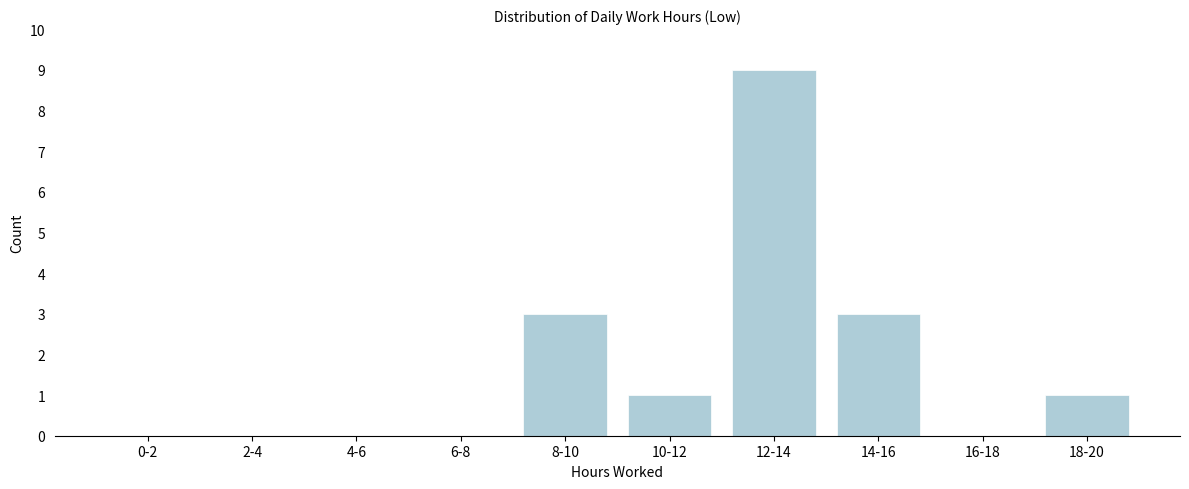

Reading left to right, extract all data points from this chart.

0-2=0	2-4=0	4-6=0	6-8=0	8-10=3	10-12=1	12-14=9	14-16=3	16-18=0	18-20=1